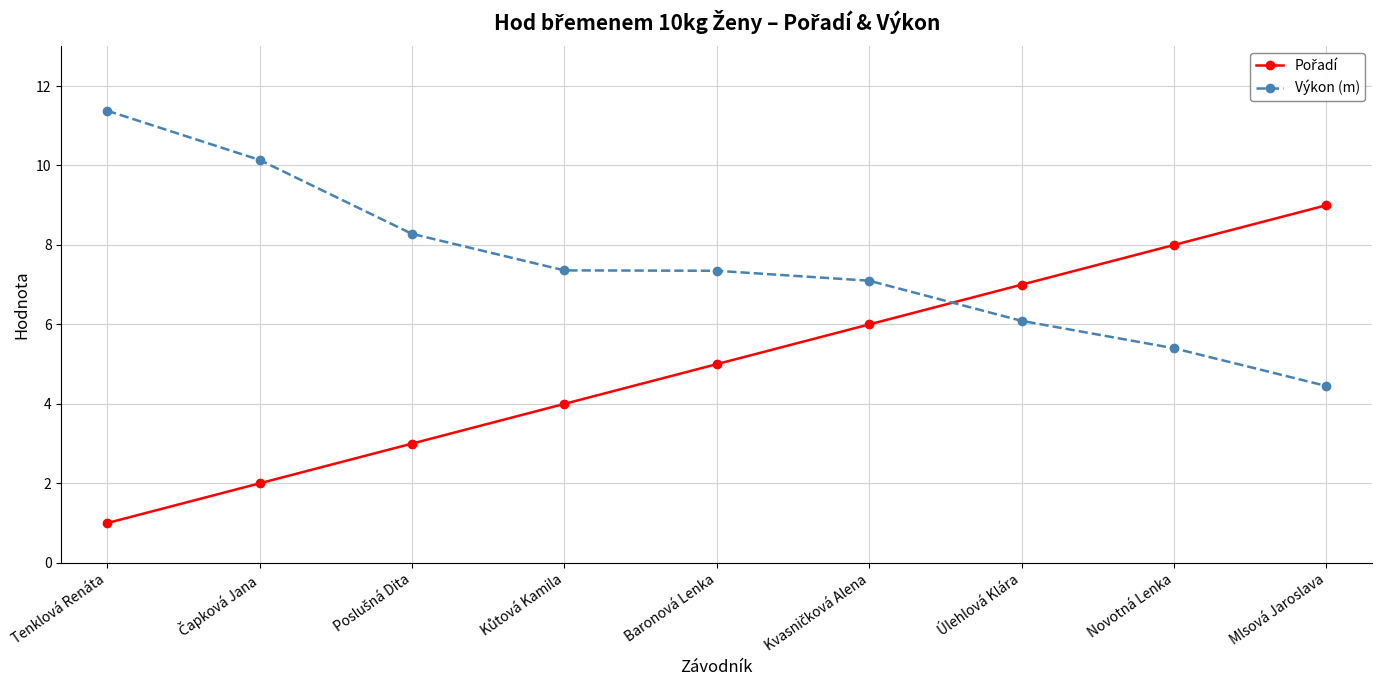

What is the minimum value for Výkon (m)?

4.5